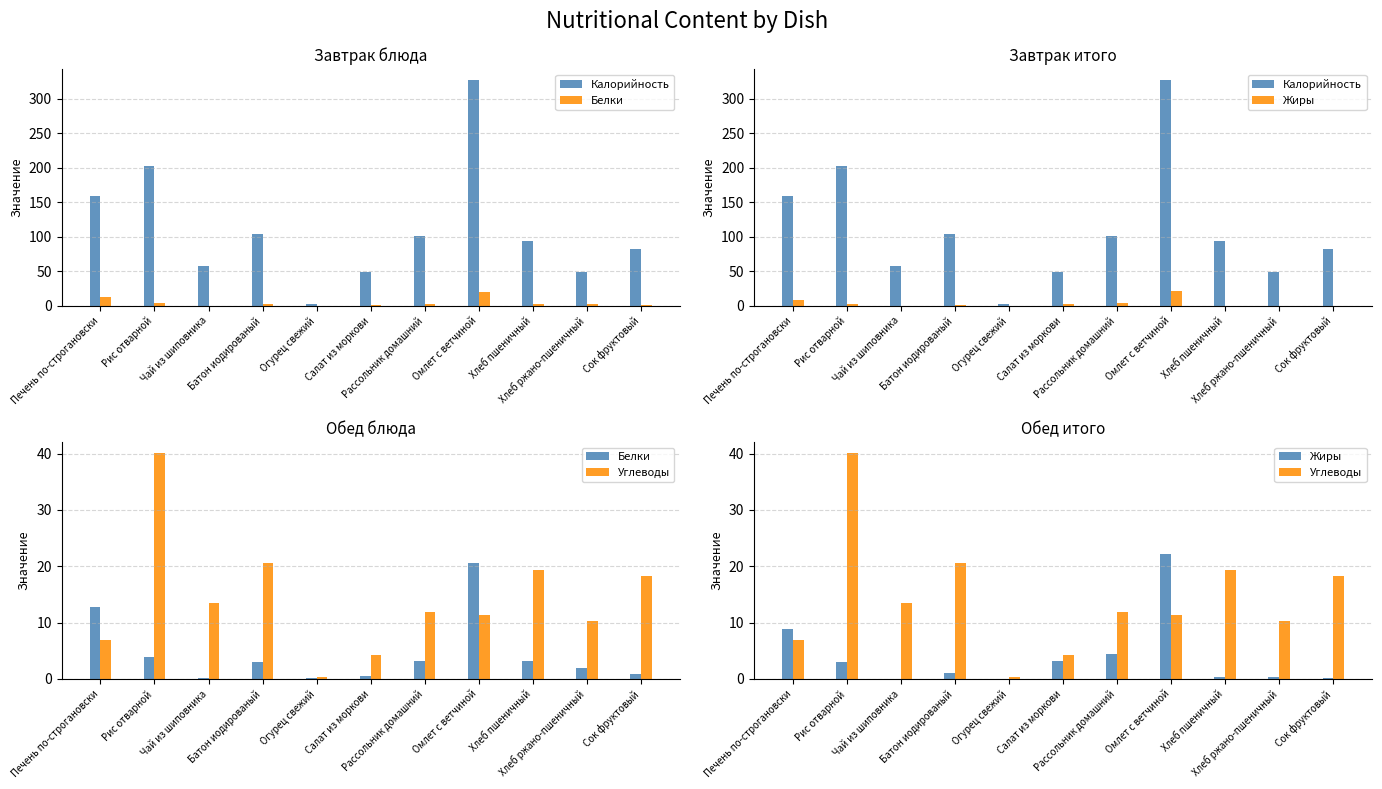

What is the total value across all series at Чай из шиповника?

71.7